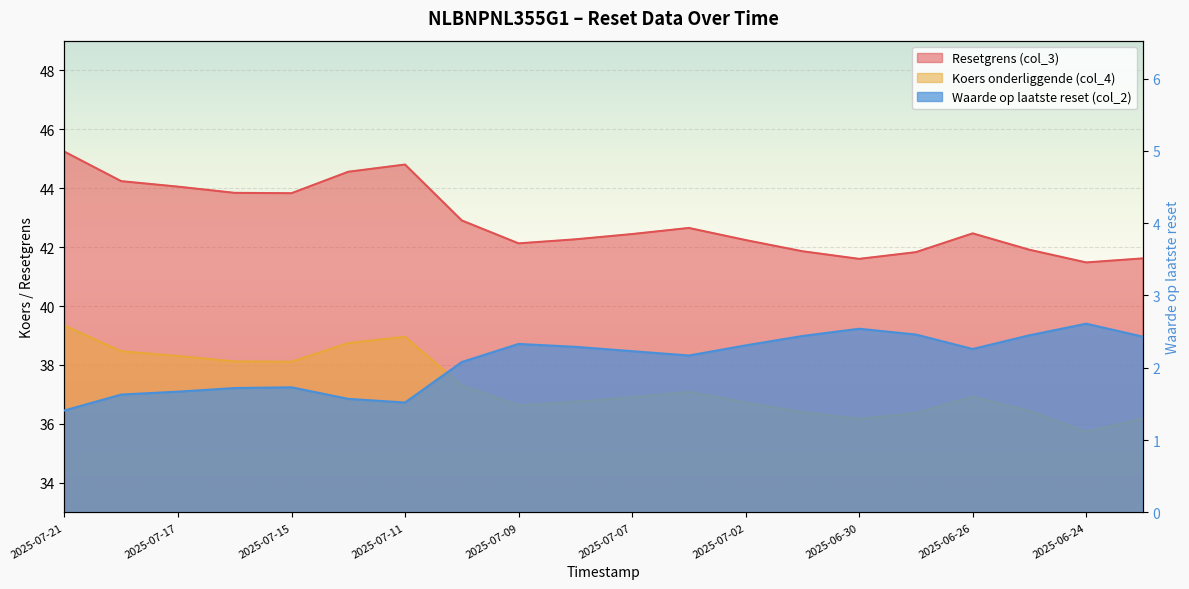

How many interior local peaks does the Waarde op laatste reset (col_2) series have?

4